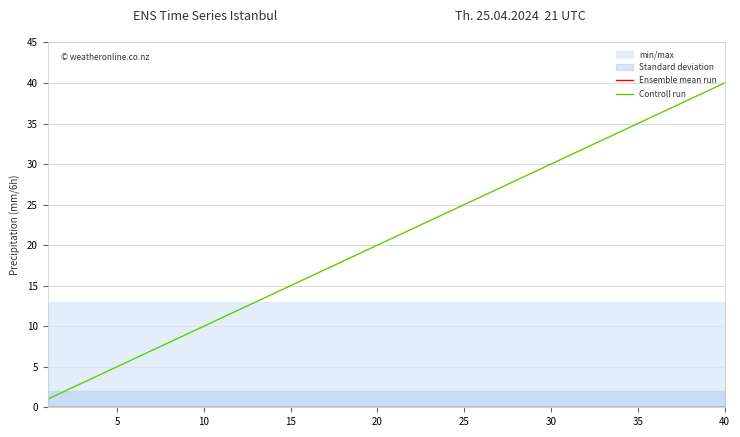

Does the chart have visible grid lines?

Yes